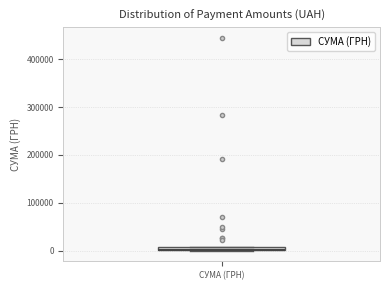

Where is the upper edge of the box for СУМА (ГРН) on the y-axis? The values are not printed on the chart, so give them approximately, as read against the axis.

10000